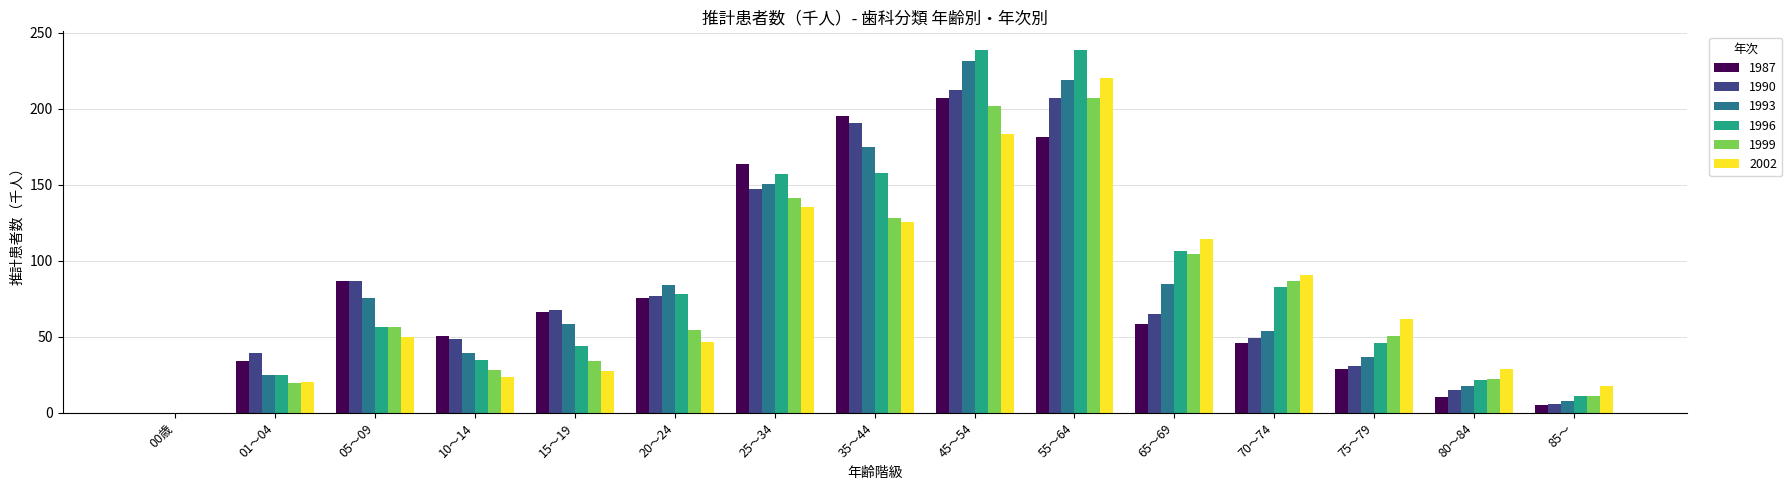

What is the greatest value displayed?

238.9